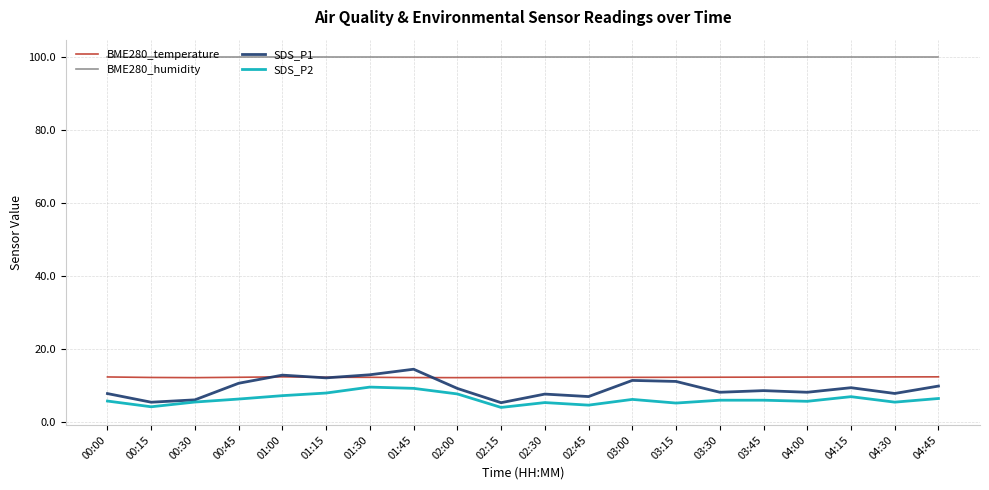

What is the difference between the highest and lowest values at 04:30?

94.6